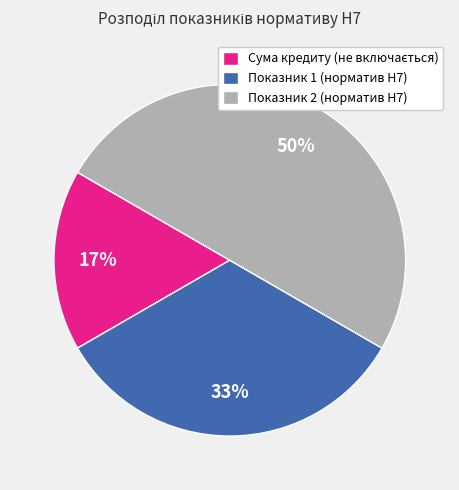

To the nearest percent, what is the difference between the largest and smallest slice percentages?

33%